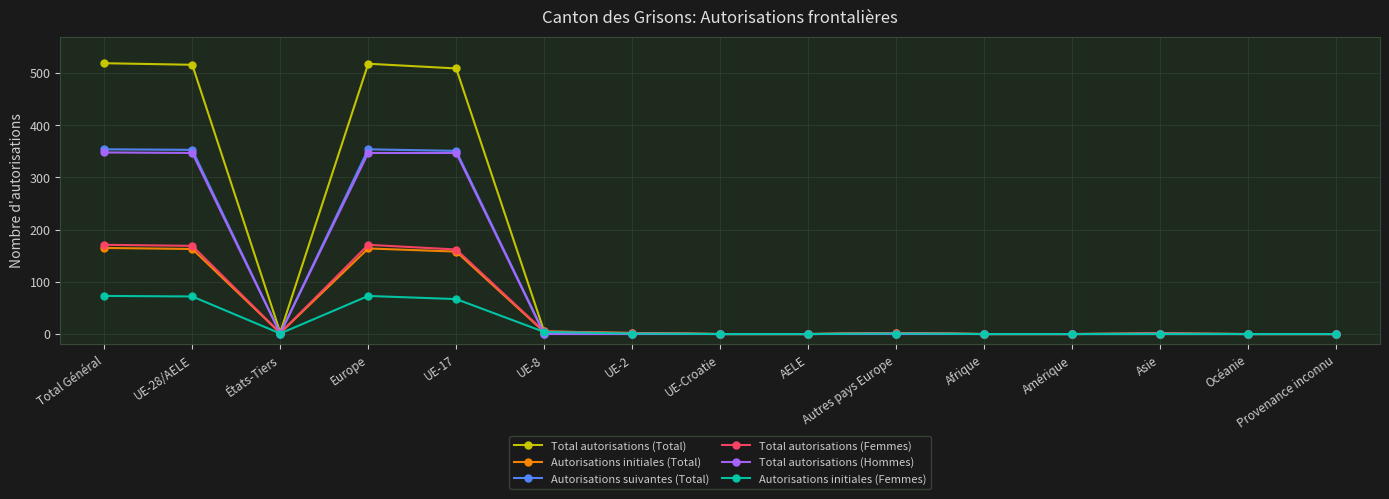

The Autorisations initiales (Femmes) series shows 1 at Autres pays Europe. True or false?

True